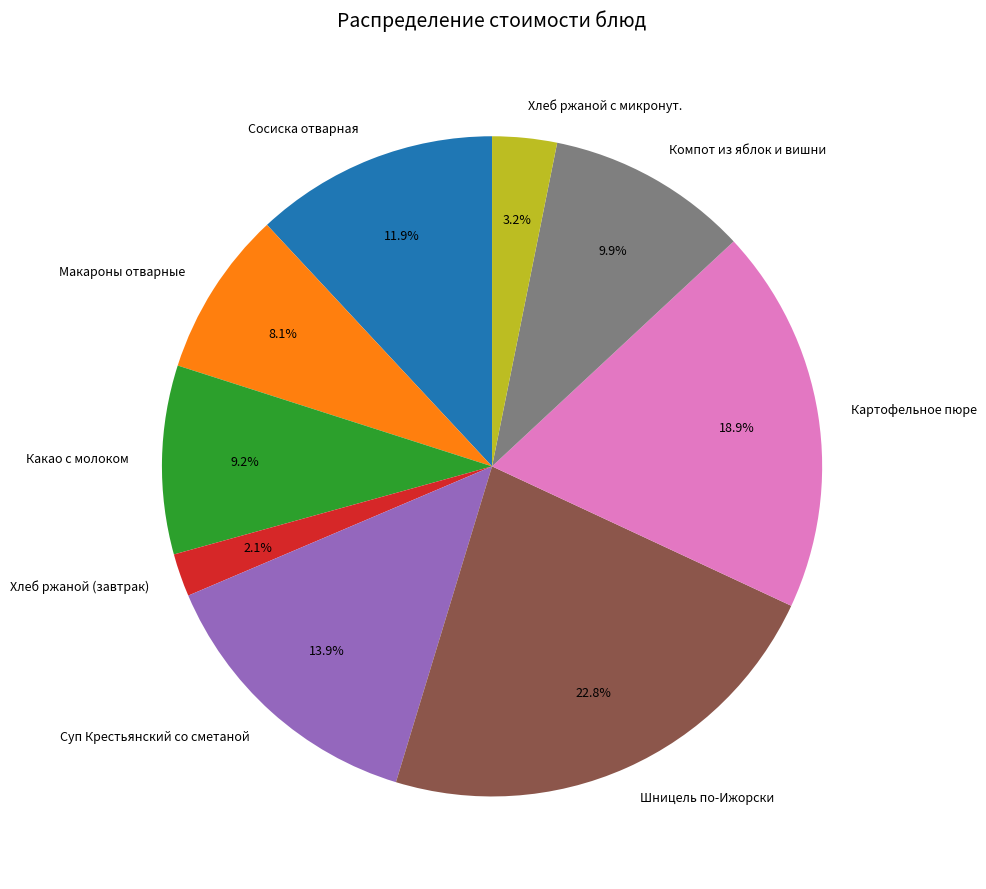

How many slices are in this pie chart?

9